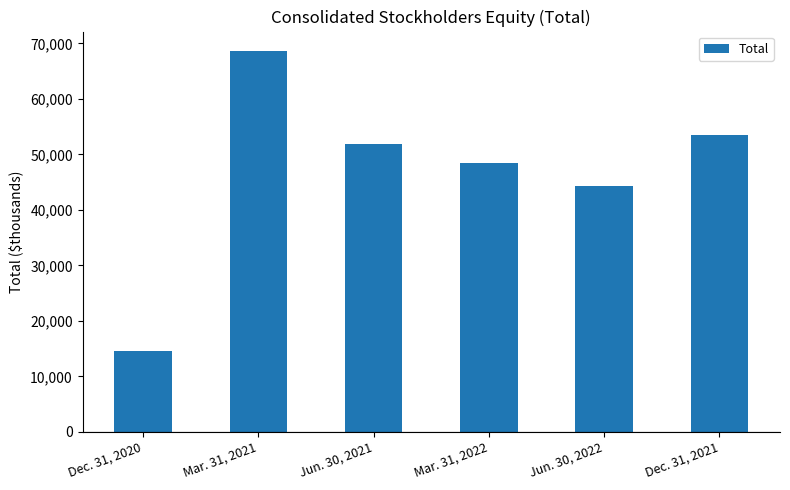

What is the change in value from Dec. 31, 2020 to Mar. 31, 2022?

+33812